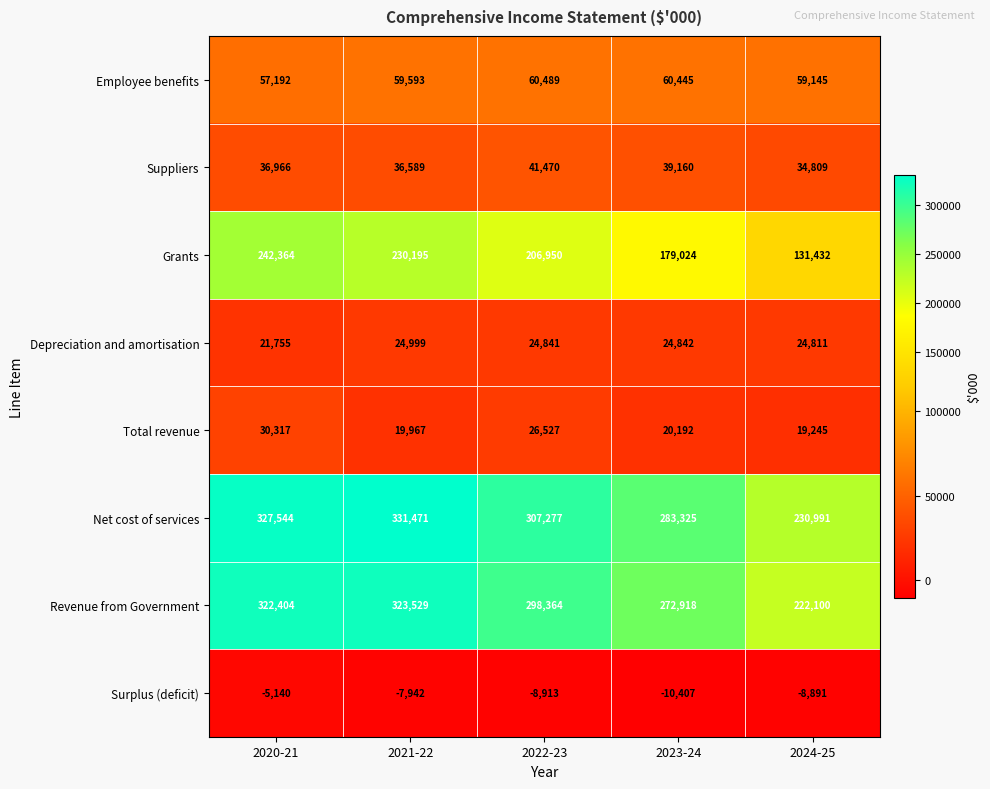

True or false: Net cost of services has a value of 464820 at 2020-21.

False